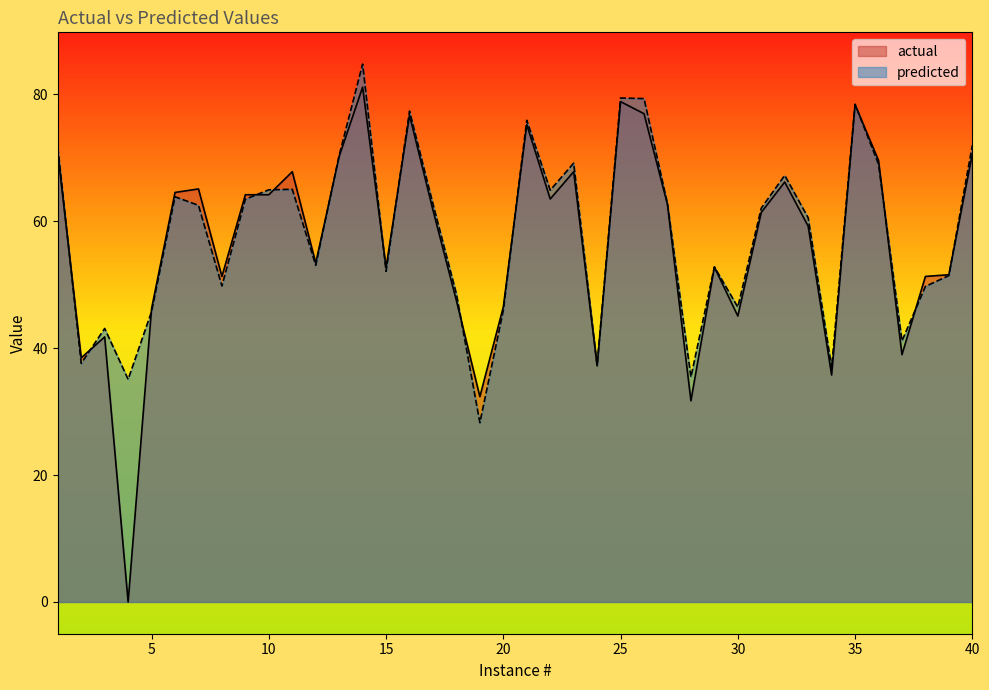

What is the maximum value shown in the chart?

84.8